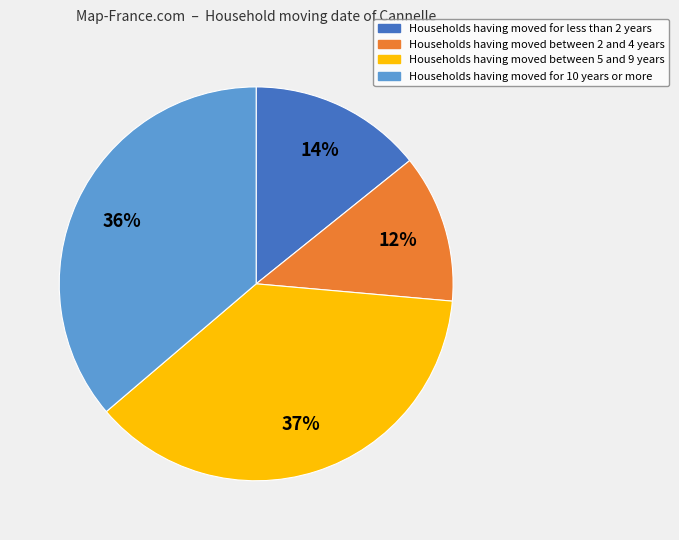

Is there a majority slice in this chart?

No